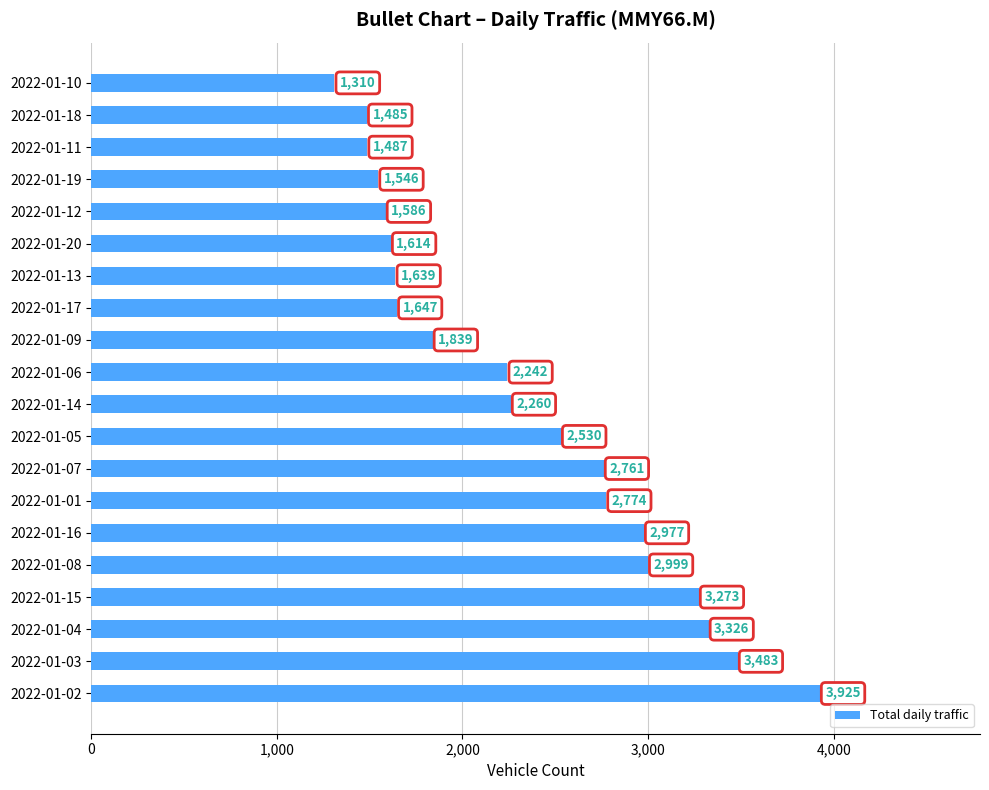

List the labels in order of value, largest first.

2022-01-02, 2022-01-03, 2022-01-04, 2022-01-15, 2022-01-08, 2022-01-16, 2022-01-01, 2022-01-07, 2022-01-05, 2022-01-14, 2022-01-06, 2022-01-09, 2022-01-17, 2022-01-13, 2022-01-20, 2022-01-12, 2022-01-19, 2022-01-11, 2022-01-18, 2022-01-10